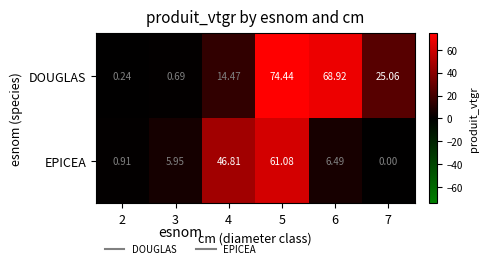

Is the value of DOUGLAS at 7 greater than the value of EPICEA at 4?

No